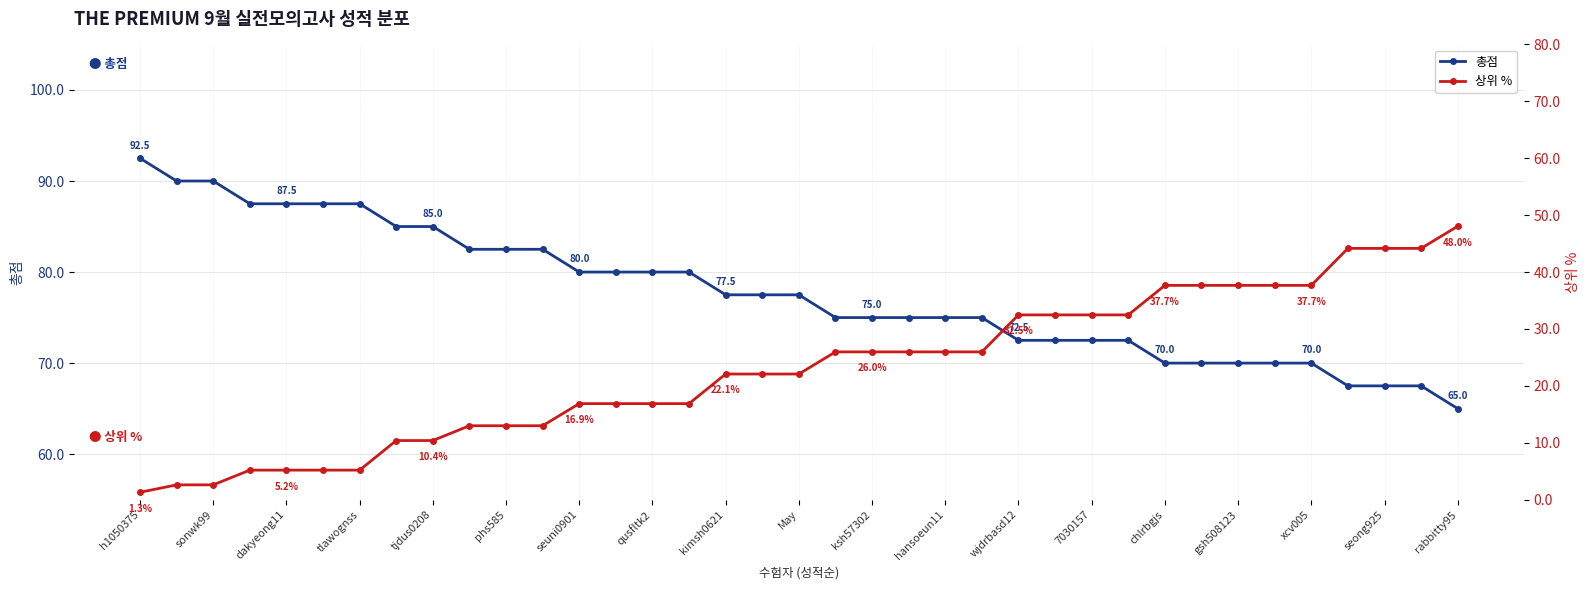

Which category has the lowest value in the 상위 % series?

h1050375